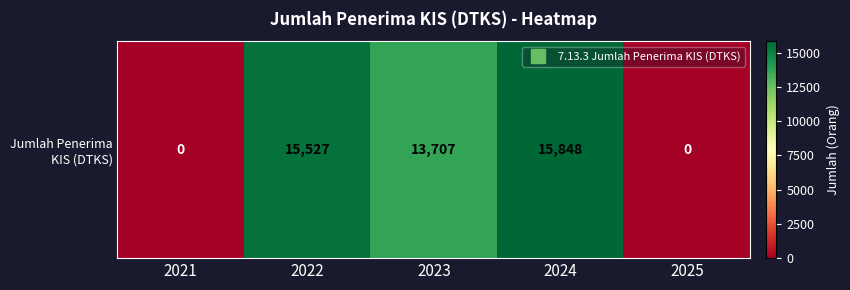

What value does the data have at 2024?

15848